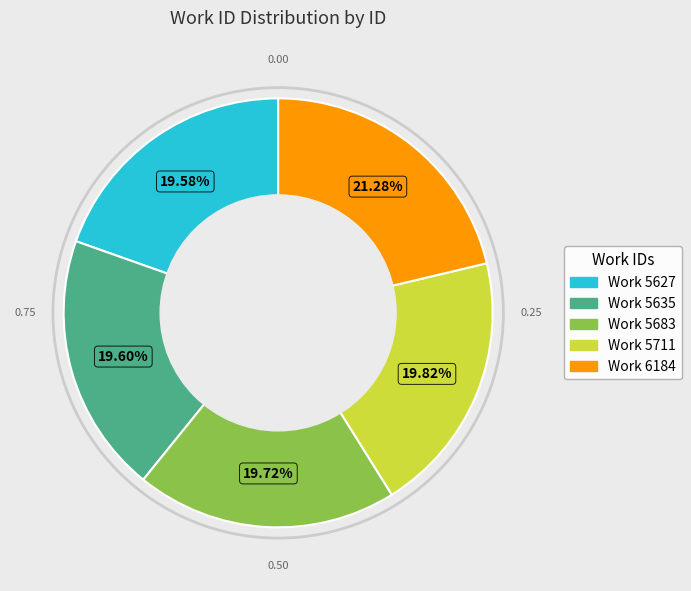

Does any single category account for the majority?

No